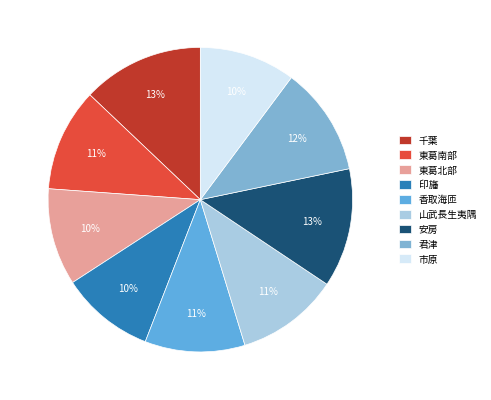

What percentage is the 山武長生夷隅 slice, to the nearest percent?

11%